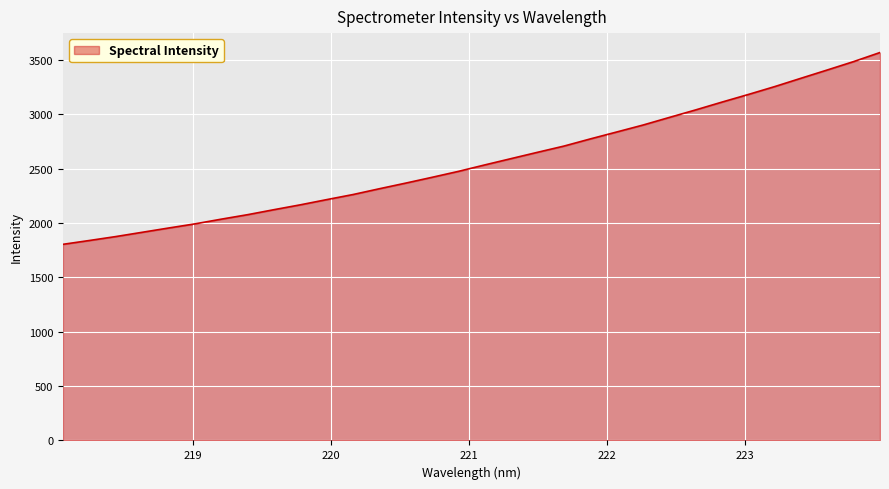

What is the greatest value displayed?

3566.5